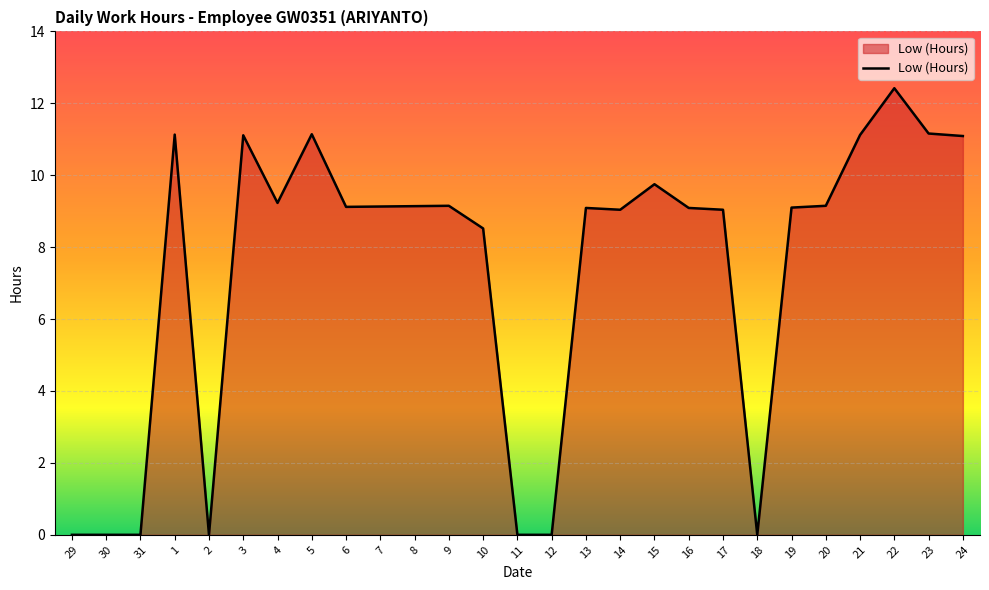

How many distinct data groups are displayed?

1